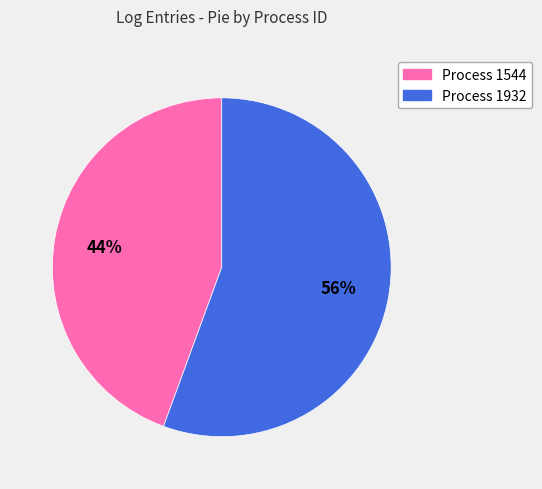

Between Process 1544 and Process 1932, which is larger?

Process 1932